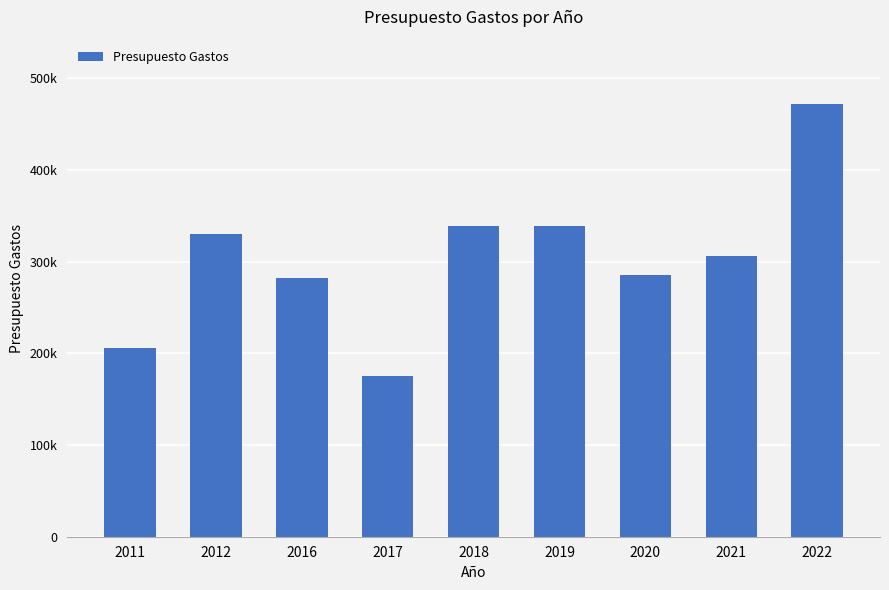

Which has a higher value, 2012 or 2021?

2012